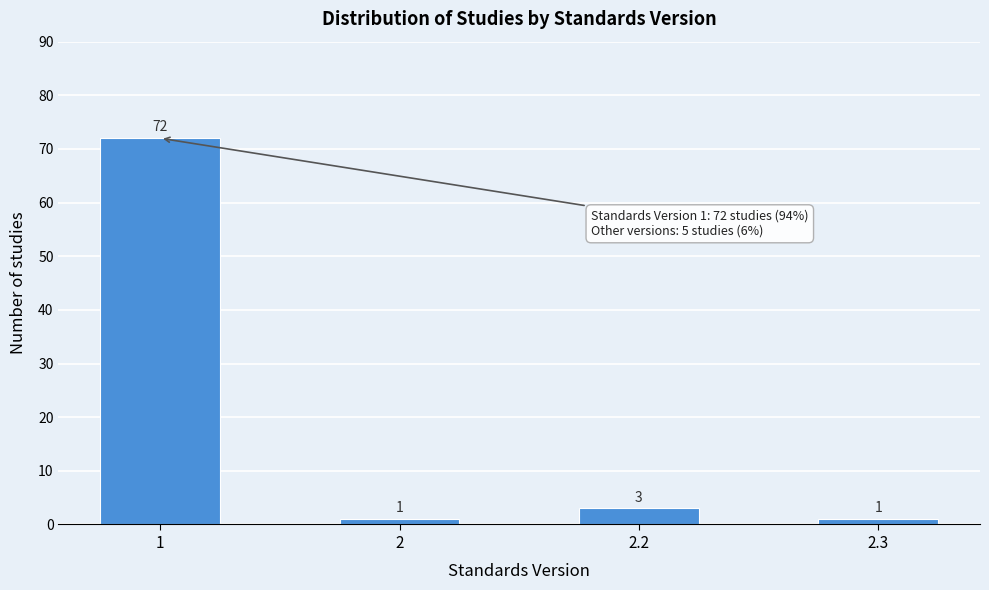

Reading left to right, what are all the values shown in this chart?

72	1	3	1